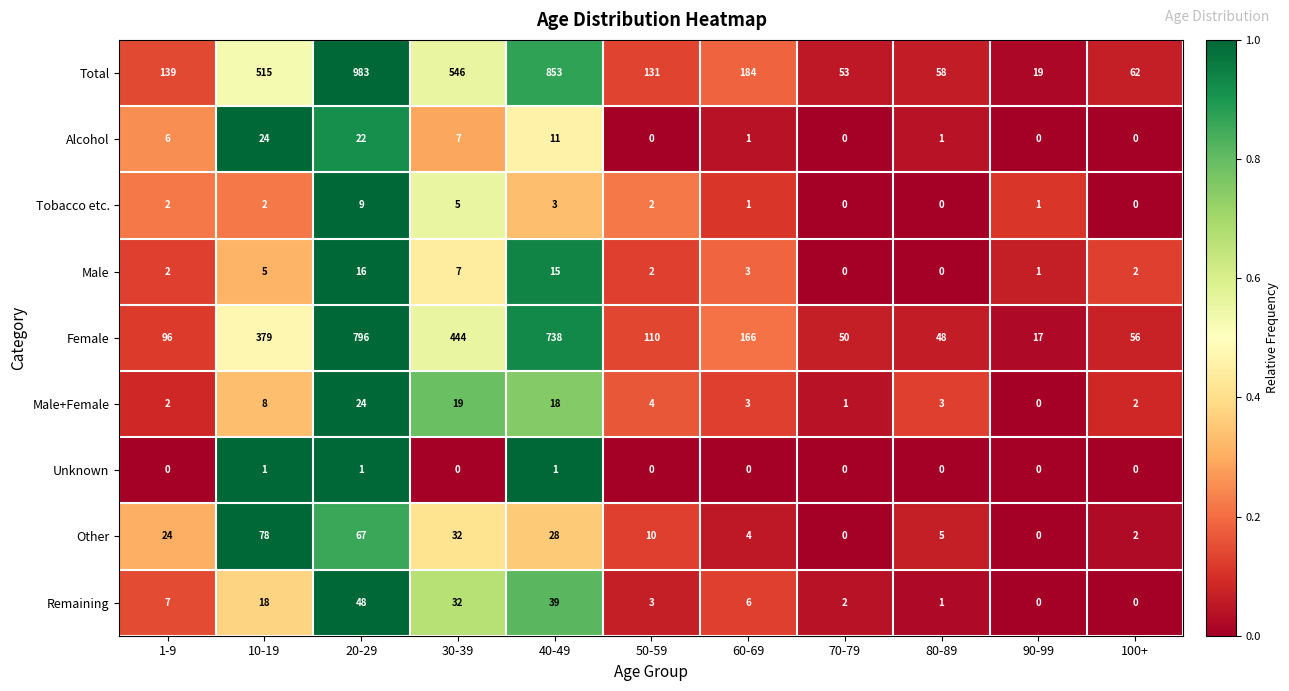

How many values in the Unknown series exceed 0?

3